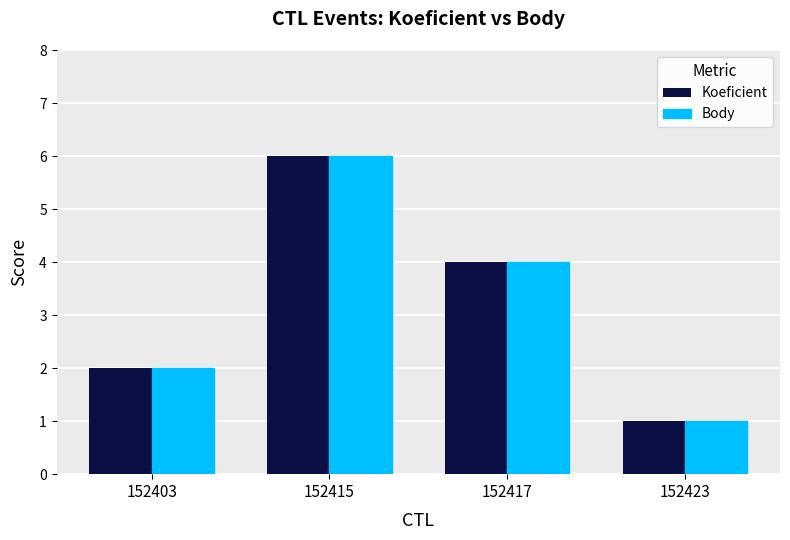

The value of Body at 152417 is 4. True or false?

True